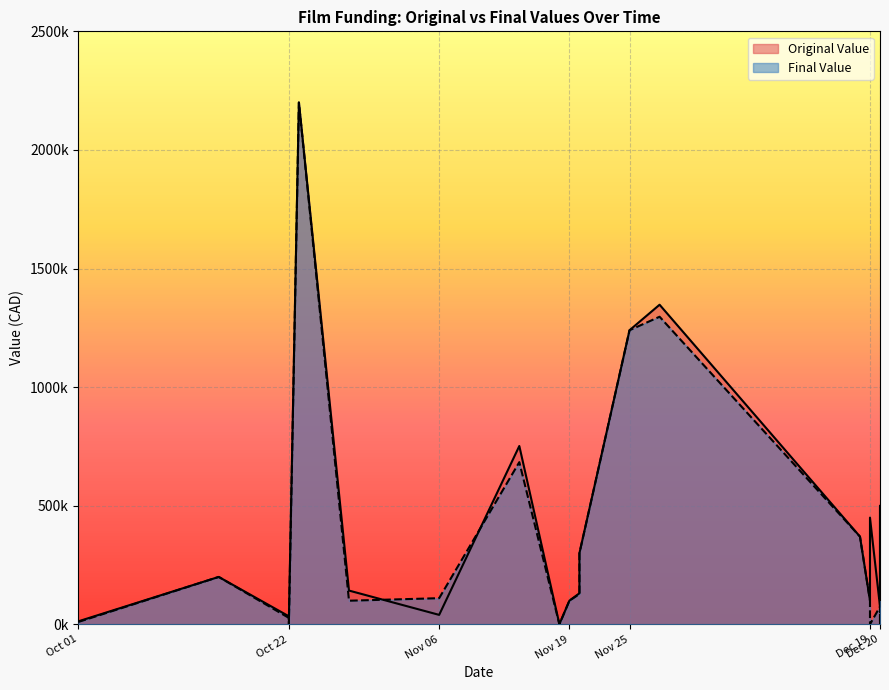

Which category has the highest value across all series?

2019-10-23